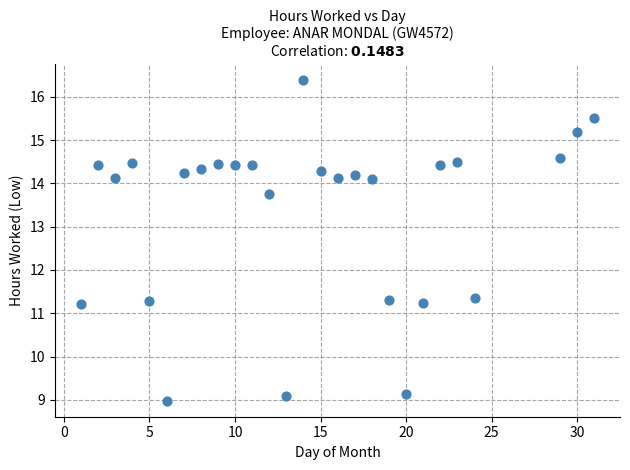

What is the range of X values (max minus min)?

30.0